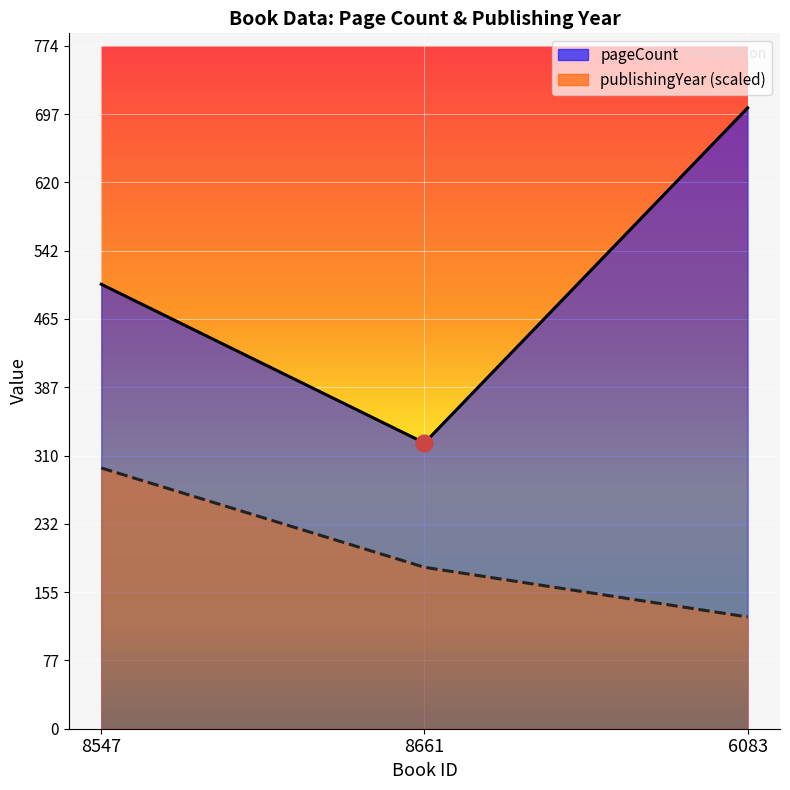

True or false: publishingYear has a value of 295.7 at 8547.

True